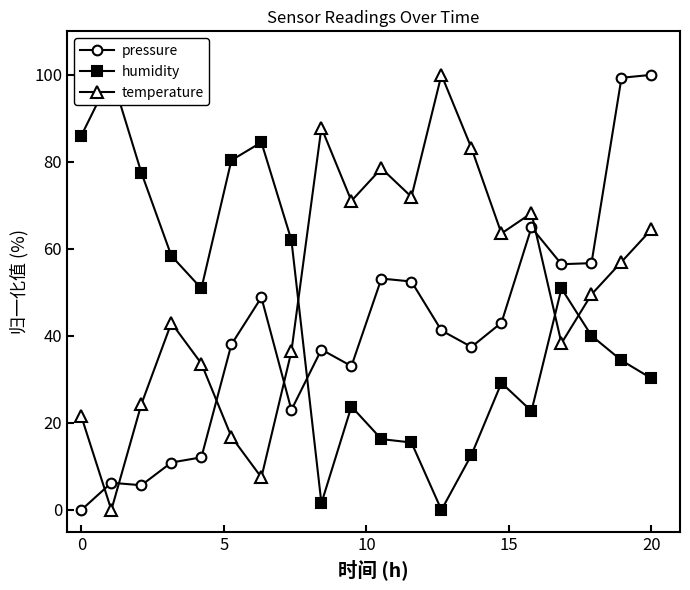

What is the value of the pressure point at the 10th from the left?

33.1